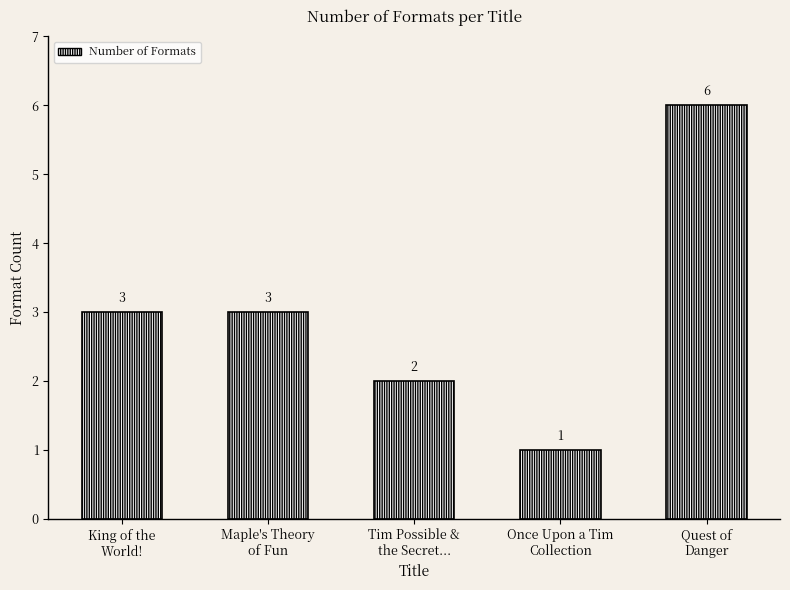

Between Tim Possible &
the Secret... and King of the
World!, which is larger?

King of the
World!